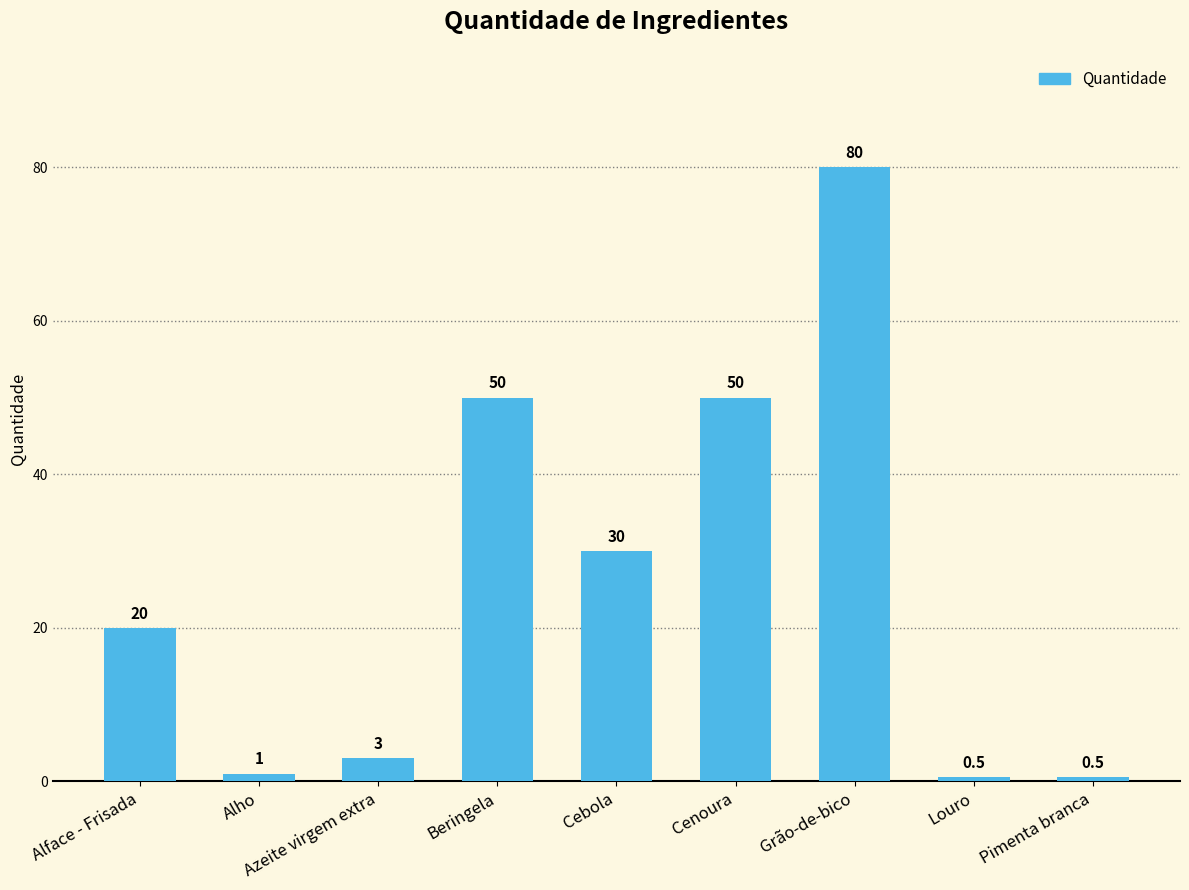

What is the sum of the values at Pimenta branca and Alface - Frisada?

20.5